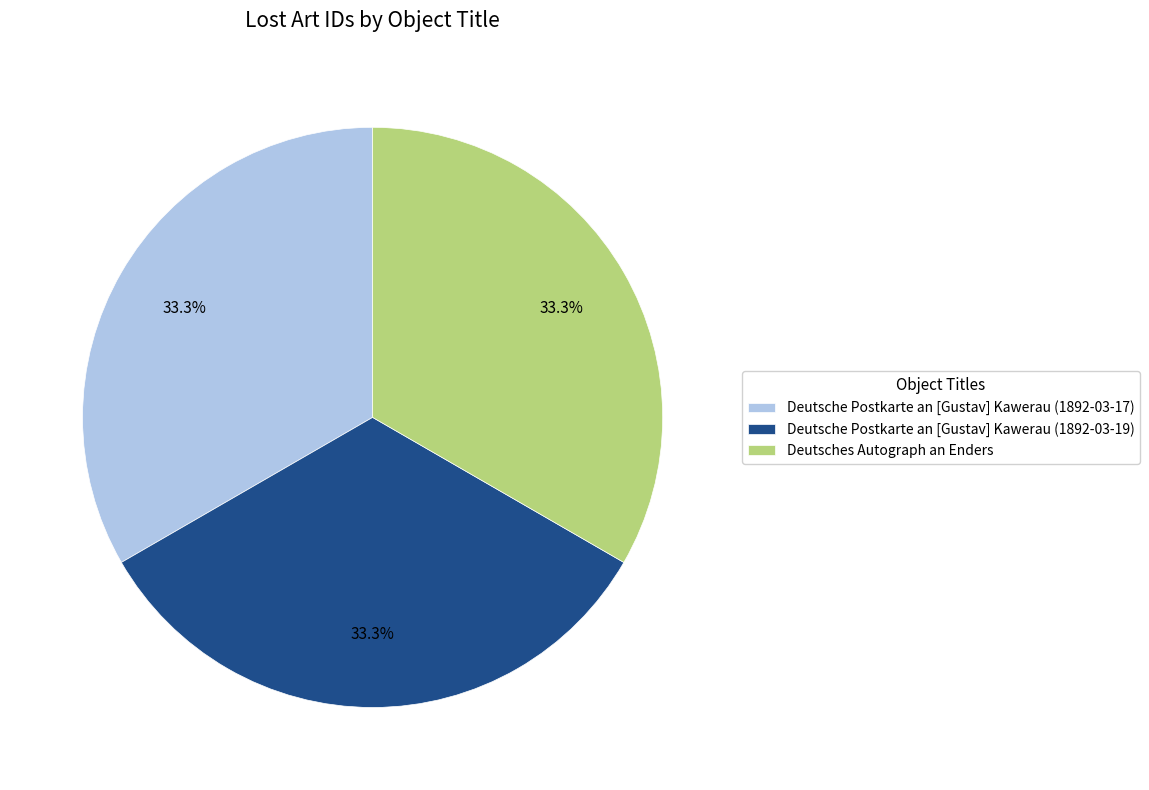

Count the number of slices in the pie.

3